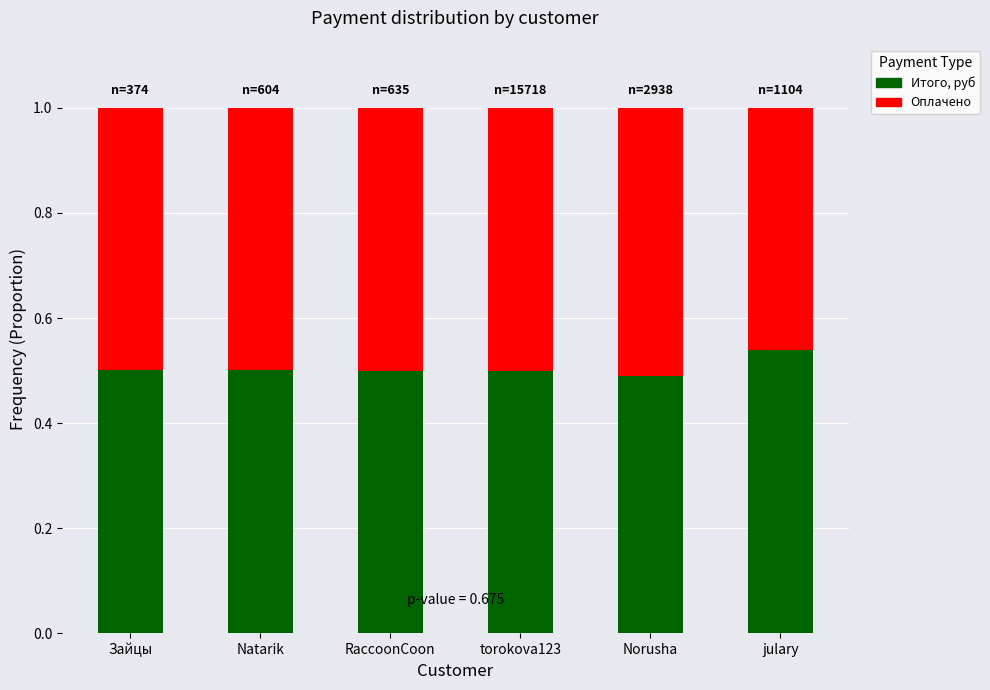

The value of Итого, руб at Зайцы is 0.5. True or false?

True